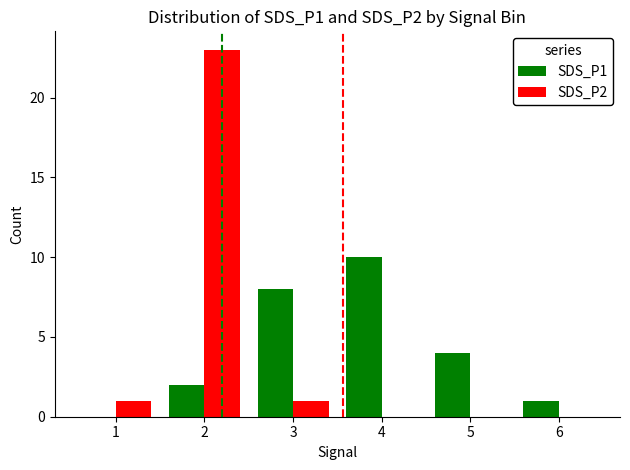

Reading left to right, transcribe all the data shown in this chart.

SDS_P1: 0	2	8	10	4	1
SDS_P2: 1	23	1	0	0	0